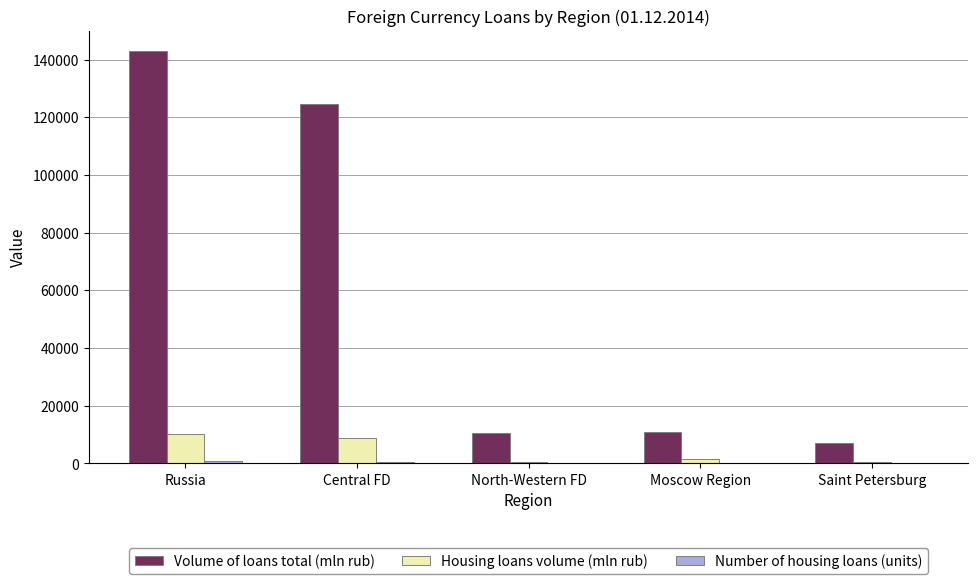

Is the value of Housing loans volume (mln rub) at North-Western FD greater than the value of Volume of loans total (mln rub) at Moscow Region?

No